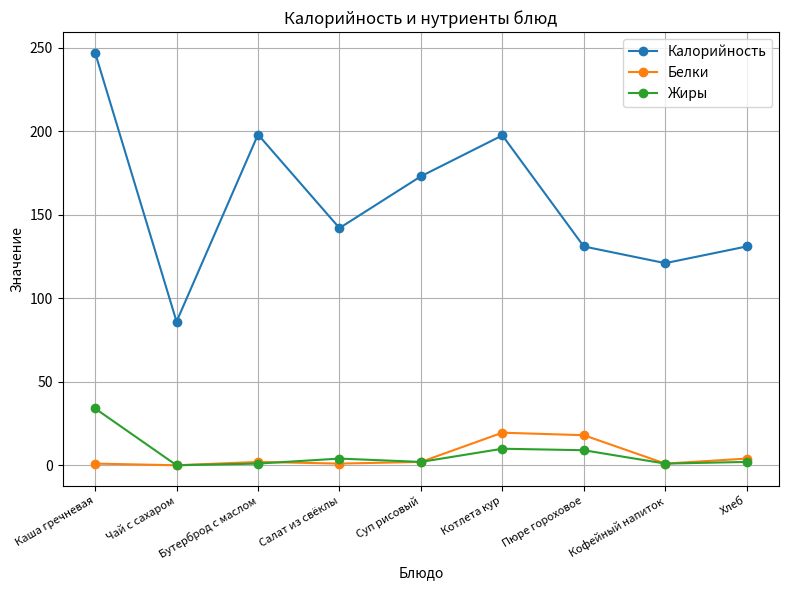

Where is Калорийность nearest to the value 166?

Суп рисовый